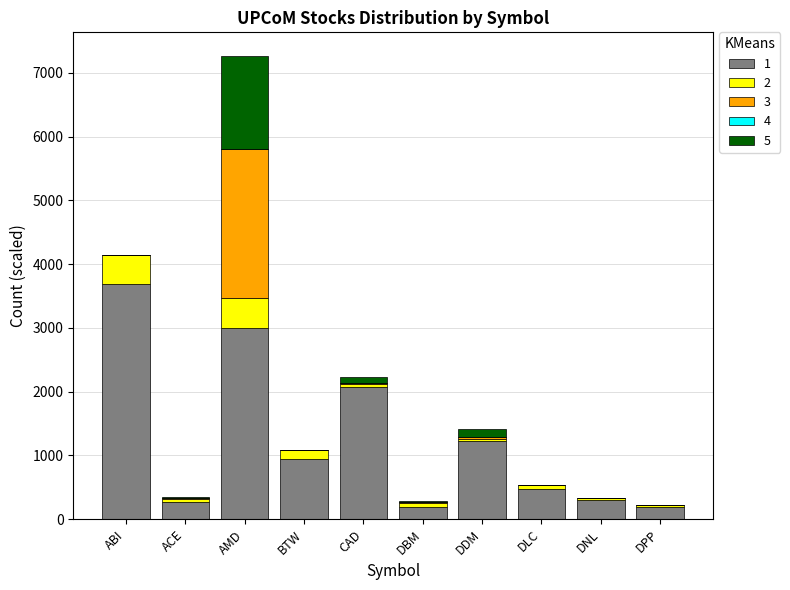

At which category is the sum across all series the highest?

AMD